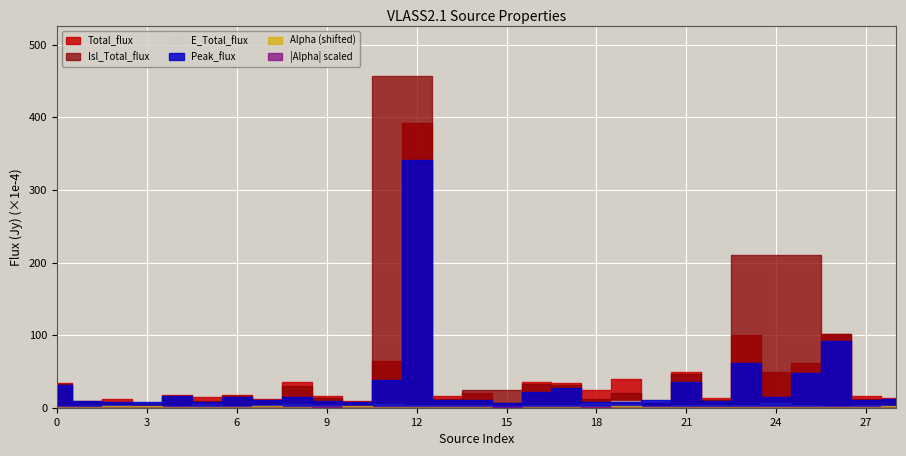

Does the chart display data point markers on the line(s)?

No